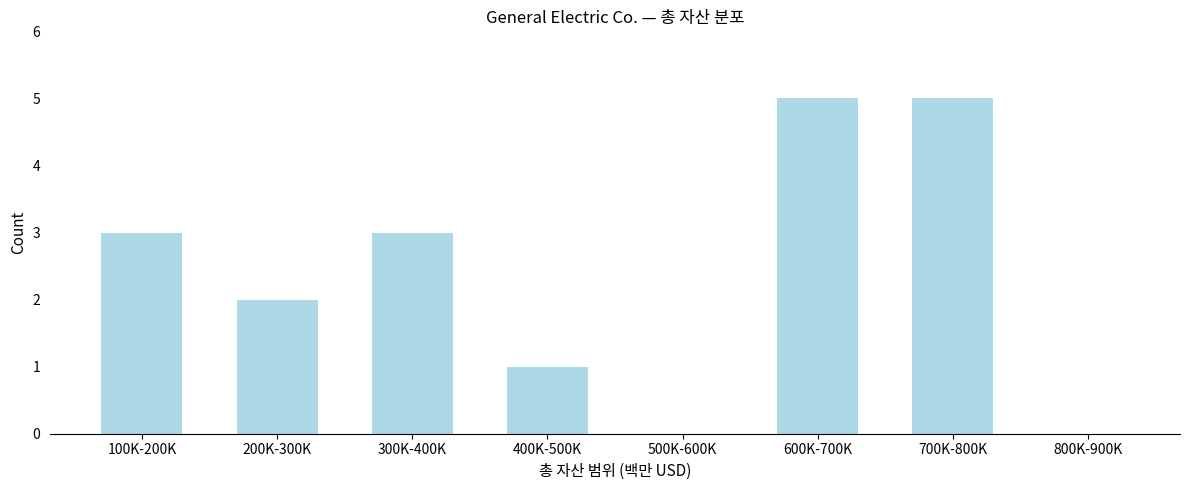

Reading left to right, transcribe all the data shown in this chart.

100K-200K=3	200K-300K=2	300K-400K=3	400K-500K=1	500K-600K=0	600K-700K=5	700K-800K=5	800K-900K=0